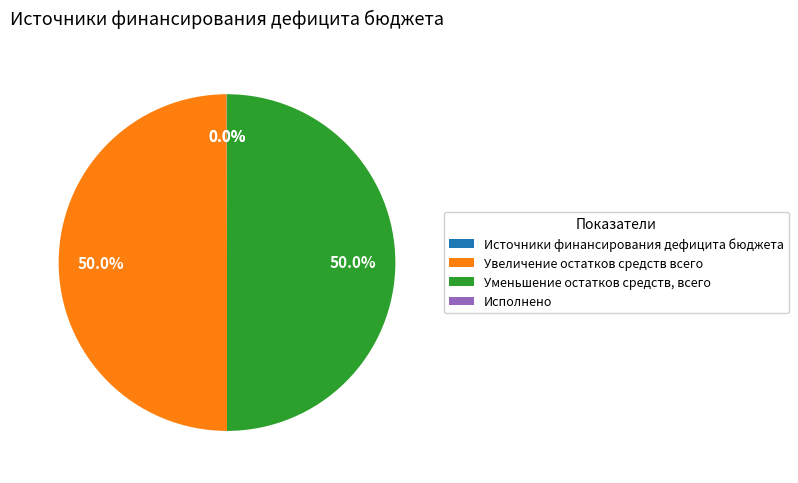

How much of the chart is everything except Увеличение остатков средств всего?

50.0%